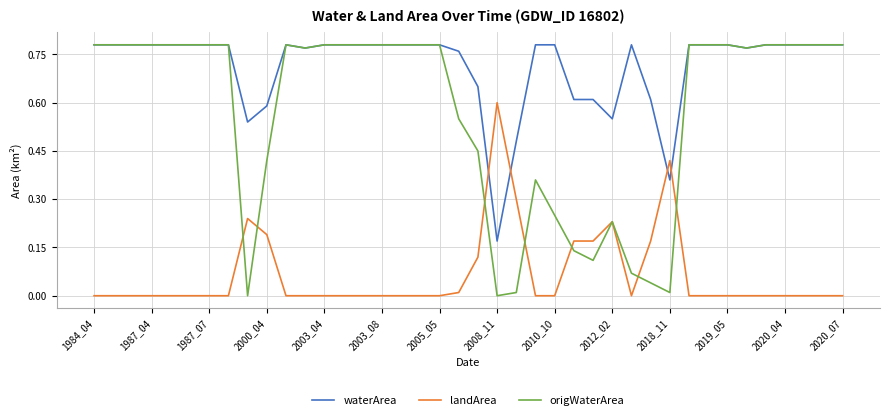

Which series has the widest spread of values?

origWaterArea